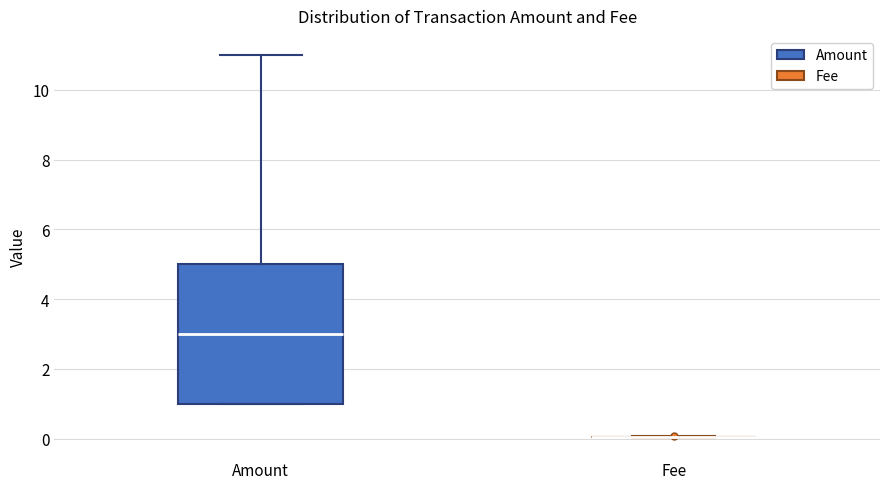

Where is the upper edge of the box for Amount on the y-axis? The values are not printed on the chart, so give them approximately, as read against the axis.

5